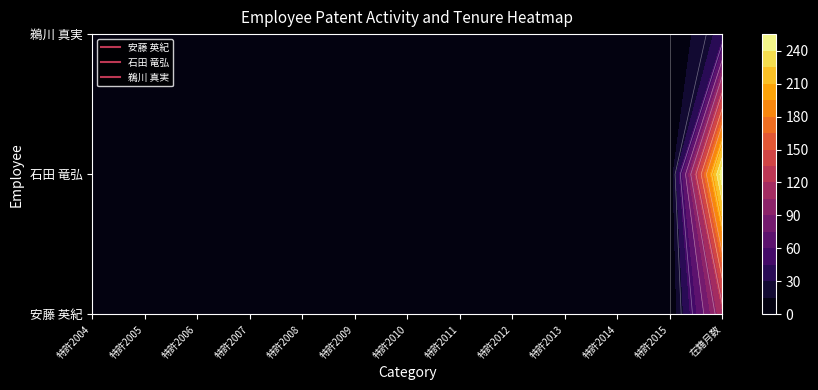

How many values in 石田 竜弘 are above zero?

1